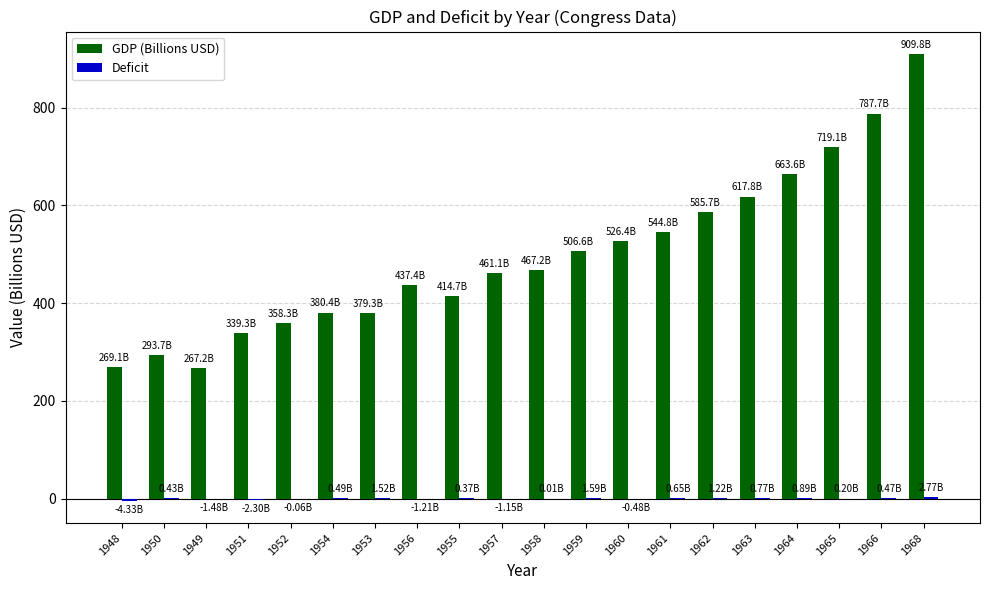

Count the number of categories in the chart.

20